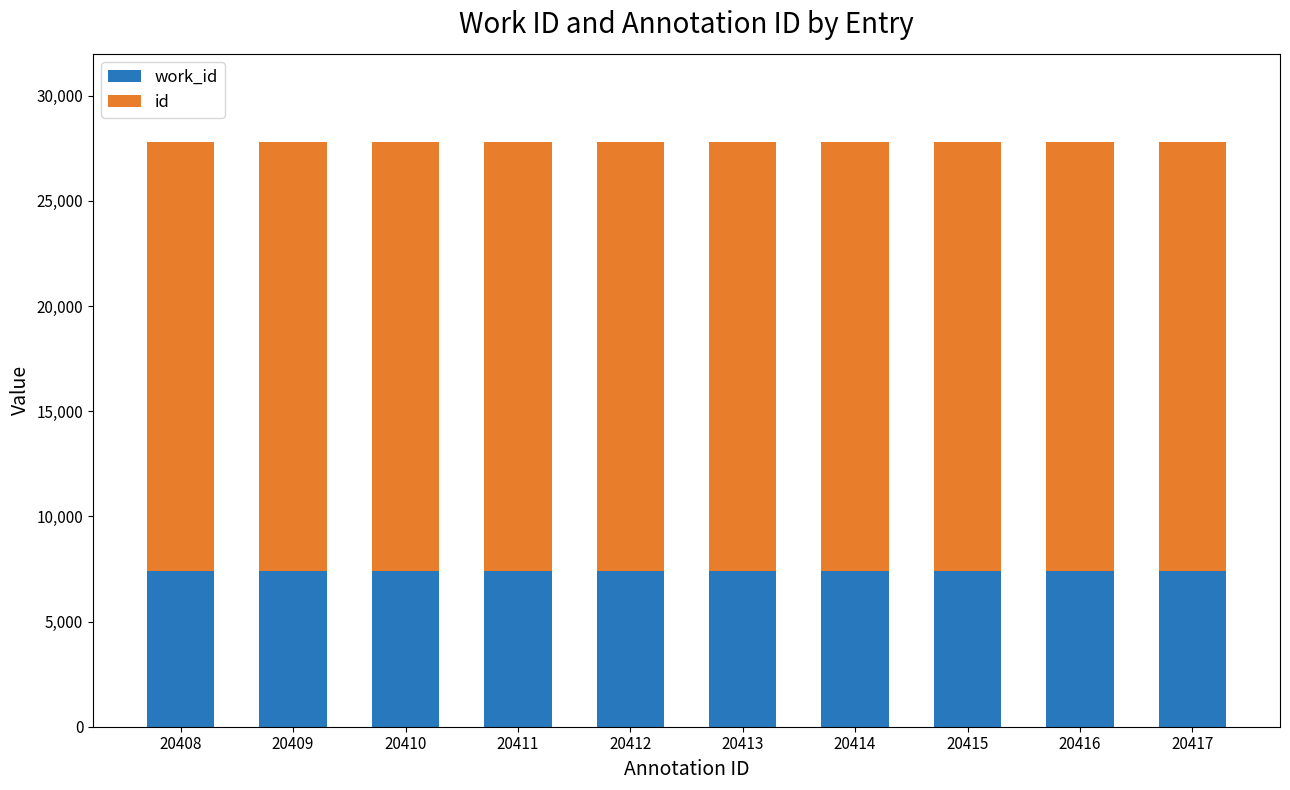

What are all the series names shown in the legend?

work_id, id